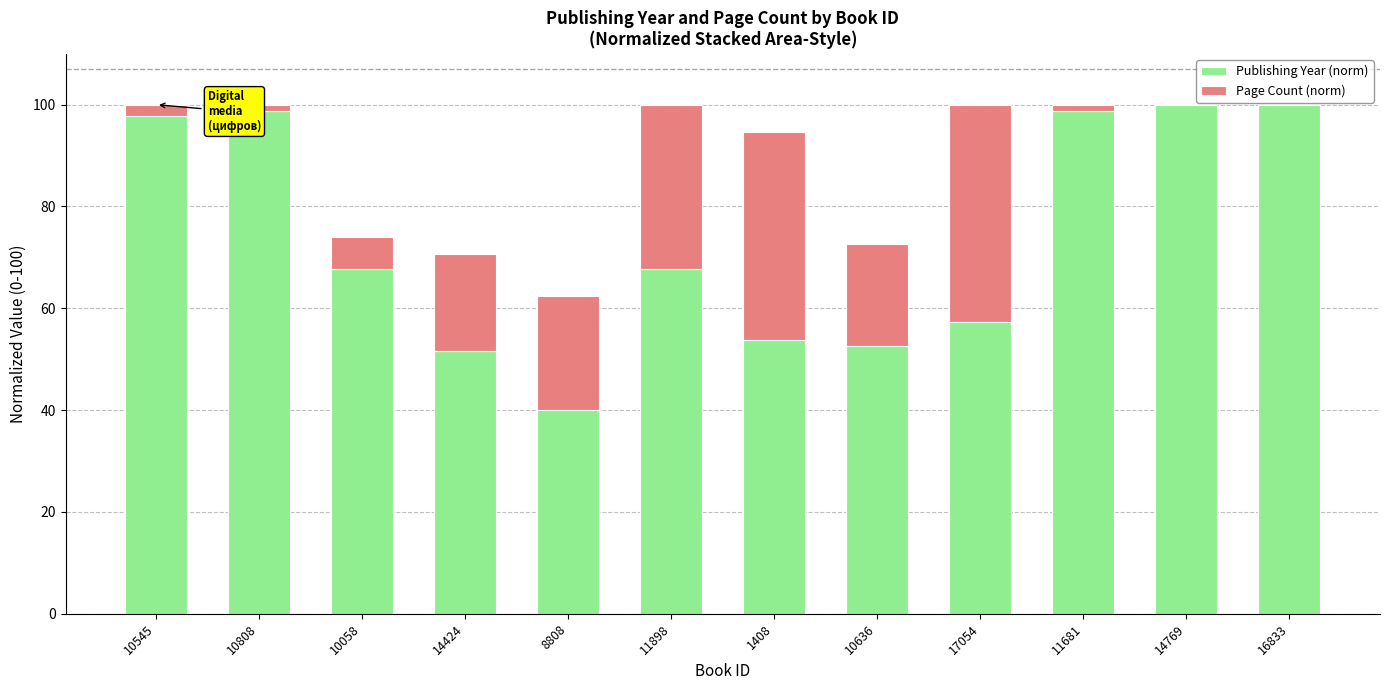

What is the total value across all series at 10058?

74.1